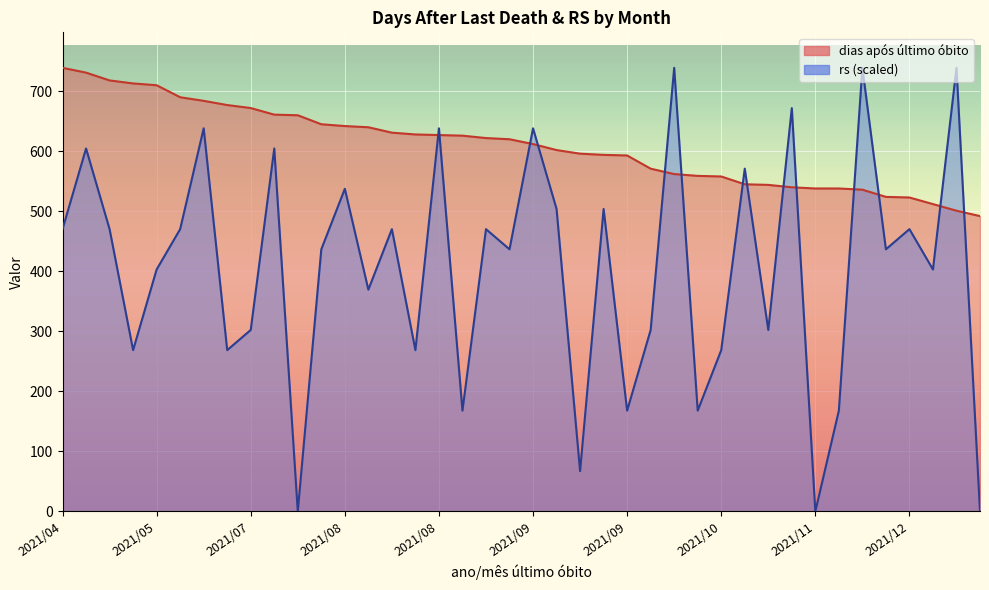

Reading left to right, extract all data points from this chart.

dias após último óbito: 739.0	731.0	718.0	713.0	710.0	690.0	684.0	677.0	672.0	661.0	660.0	645.0	642.0	640.0	631.0	628.0	627.0	626.0	622.0	620.0	612.0	602.0	596.0	594.0	593.0	571.0	562.0	559.0	558.0	545.0	544.0	540.0	538.0	538.0	536.0	524.0	523.0	512.0	501.0	492.0
rs: 470.3	604.6	470.3	268.7	403.1	470.3	638.2	268.7	302.3	604.6	0.0	436.7	537.5	369.5	470.3	268.7	638.2	168.0	470.3	436.7	638.2	503.9	67.2	503.9	168.0	302.3	739.0	168.0	268.7	571.0	302.3	671.8	0.0	168.0	739.0	436.7	470.3	403.1	739.0	0.0